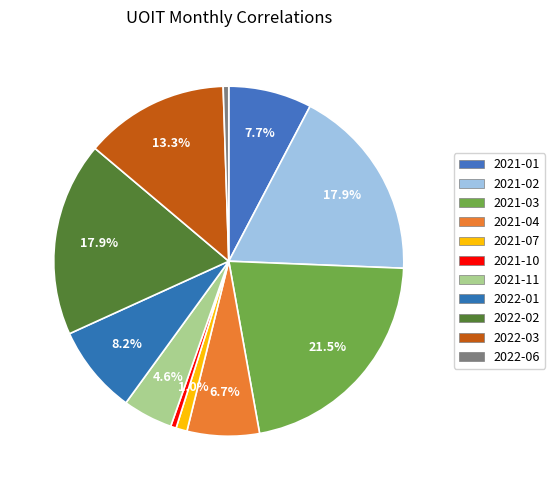

How many segments does this pie chart have?

11